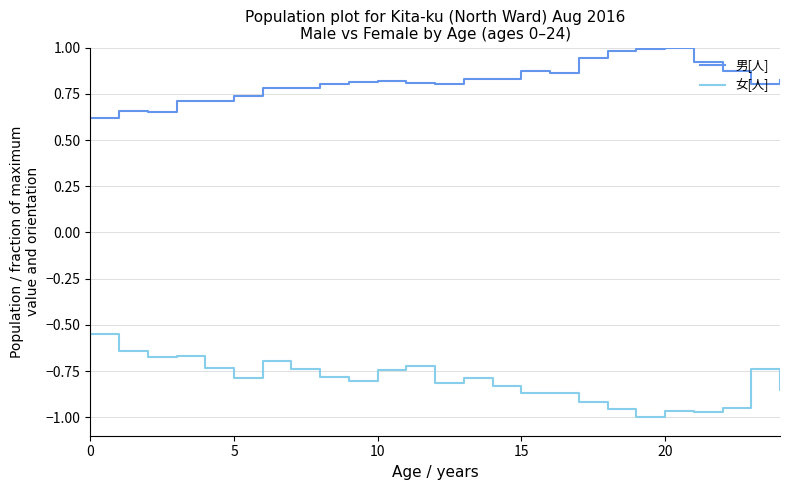

Which series has the largest total across all categories?

男[人]